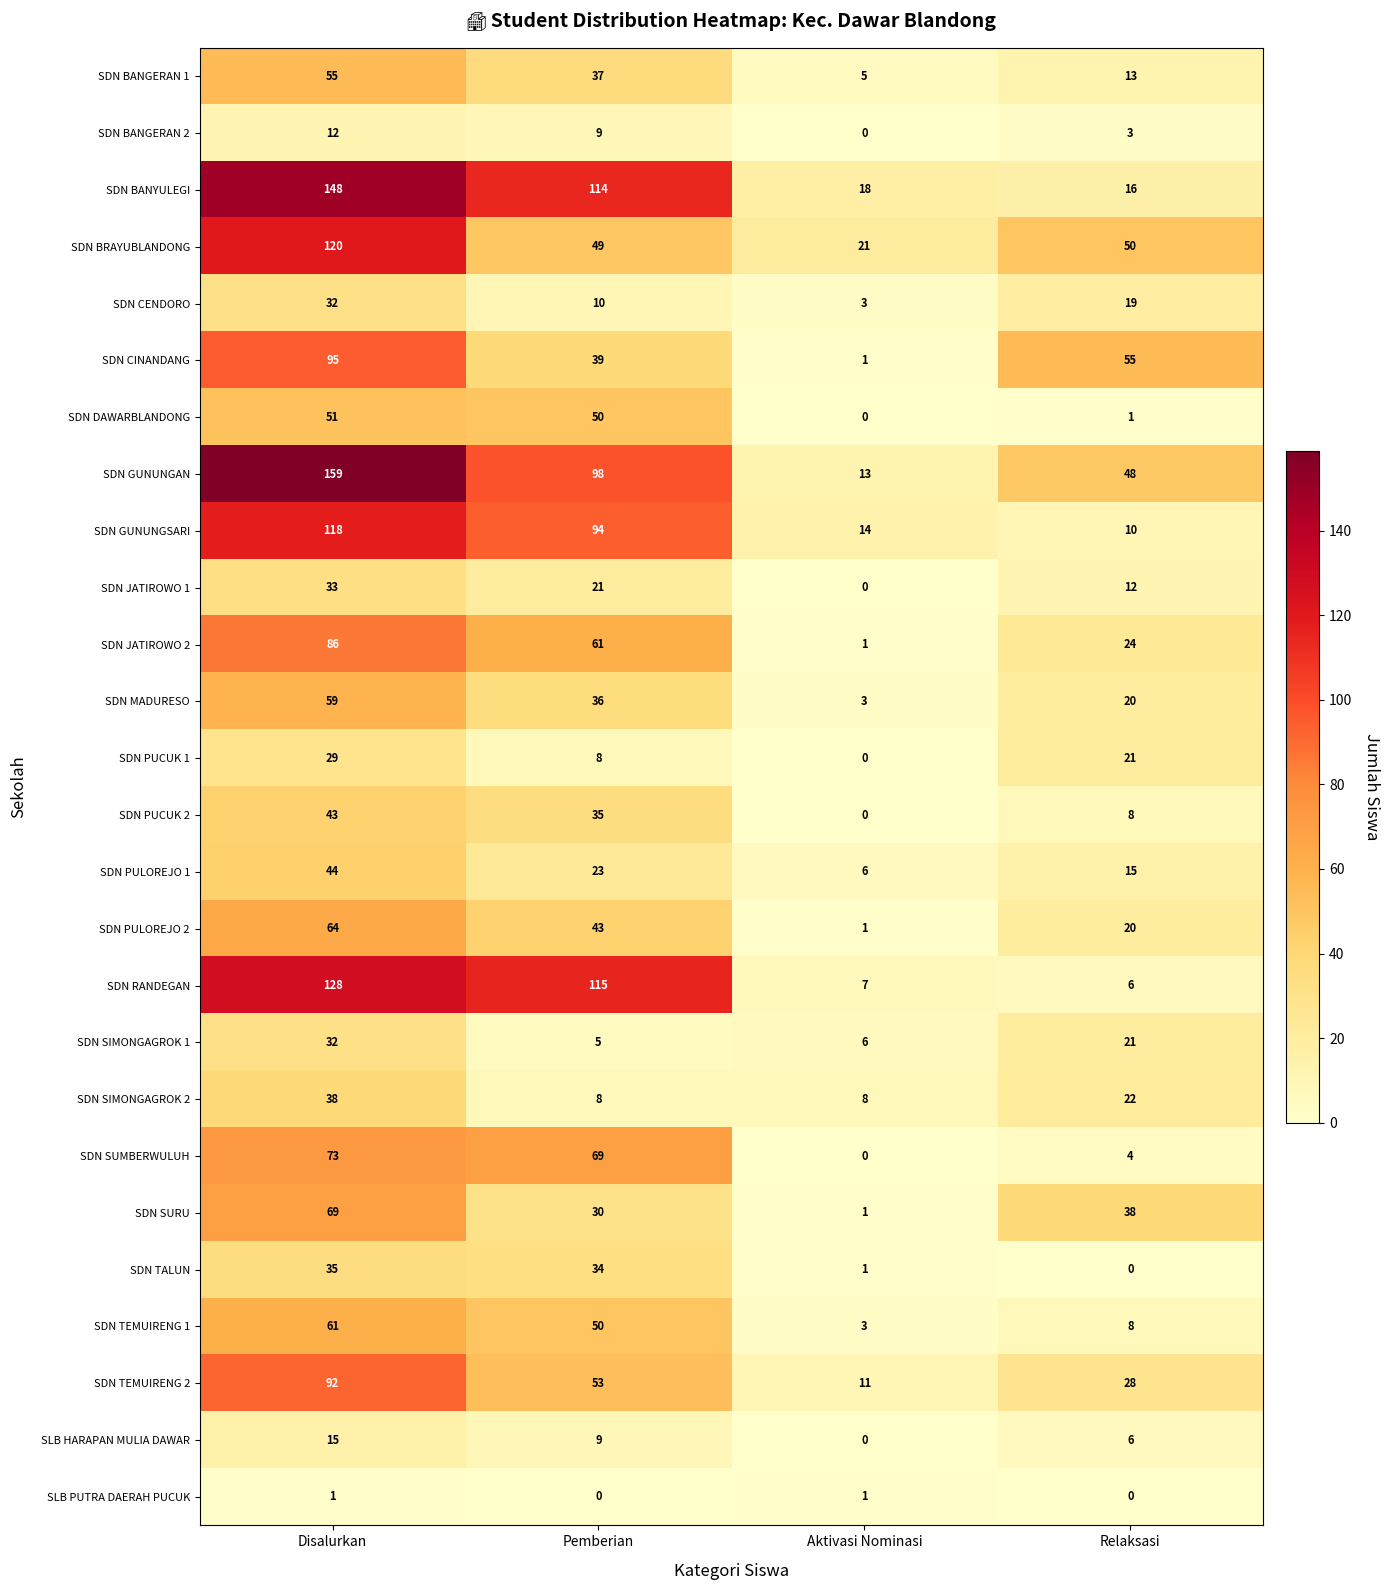

The SDN CENDORO series shows 19 at Relaksasi. True or false?

True